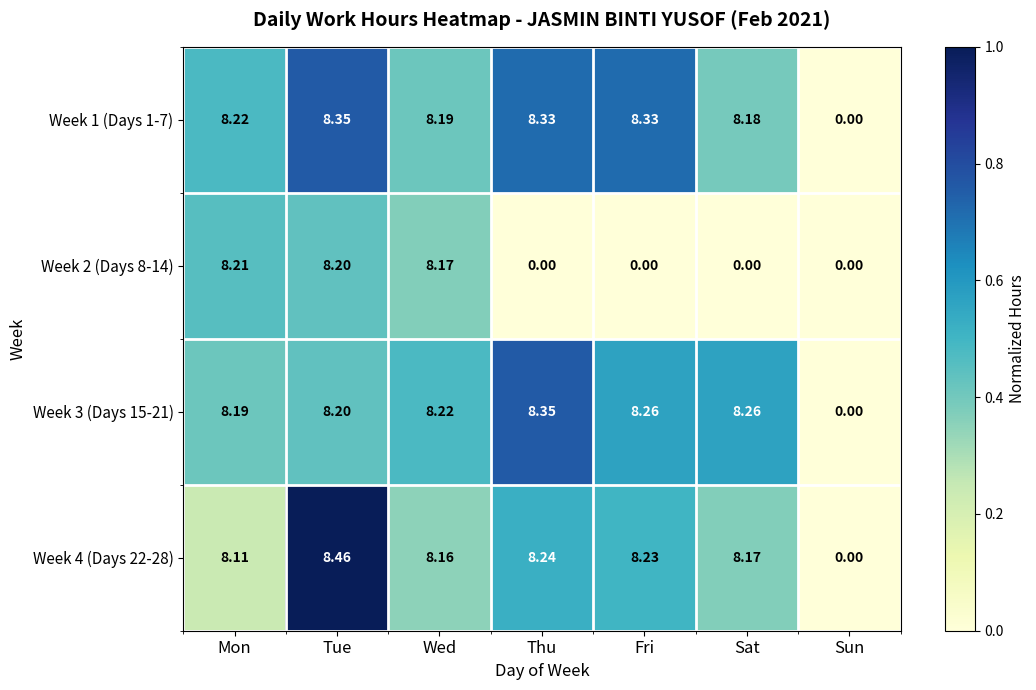

How many values in Week 3 (Days 15-21) are above zero?

6